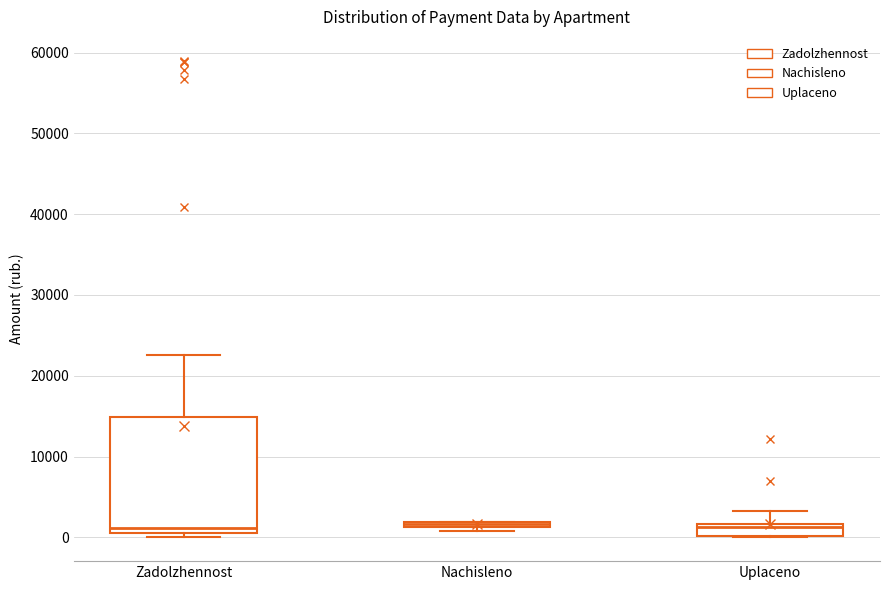

Where is the lower edge of the box for Zadolzhennost on the y-axis? The values are not printed on the chart, so give them approximately, as read against the axis.

1000